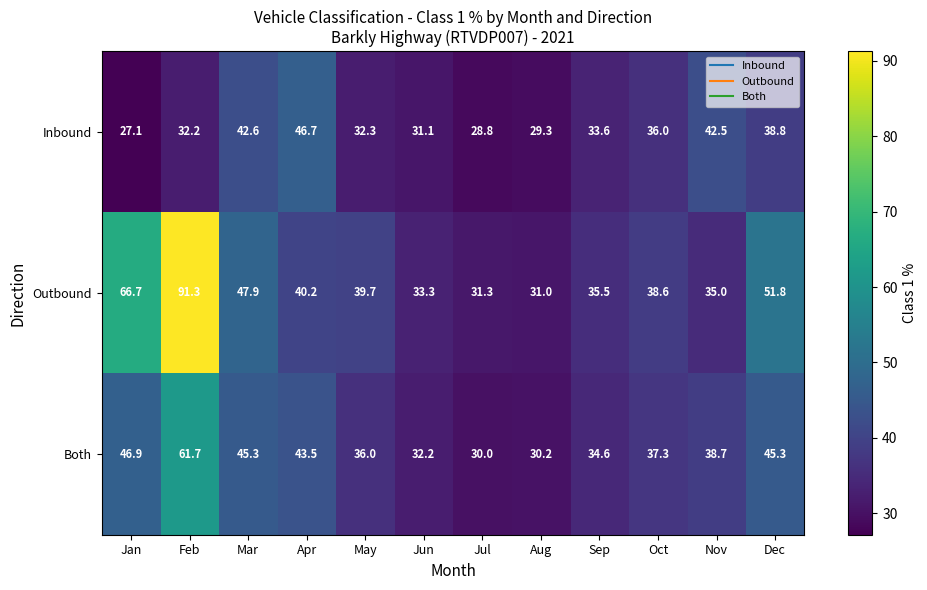

List the series in order of their peak value, lowest first.

Inbound, Both, Outbound